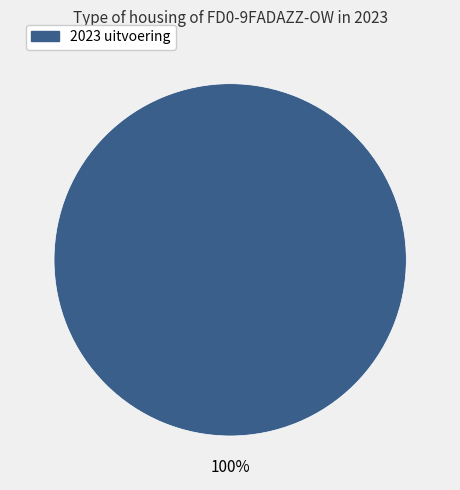

Does any single category account for the majority?

Yes